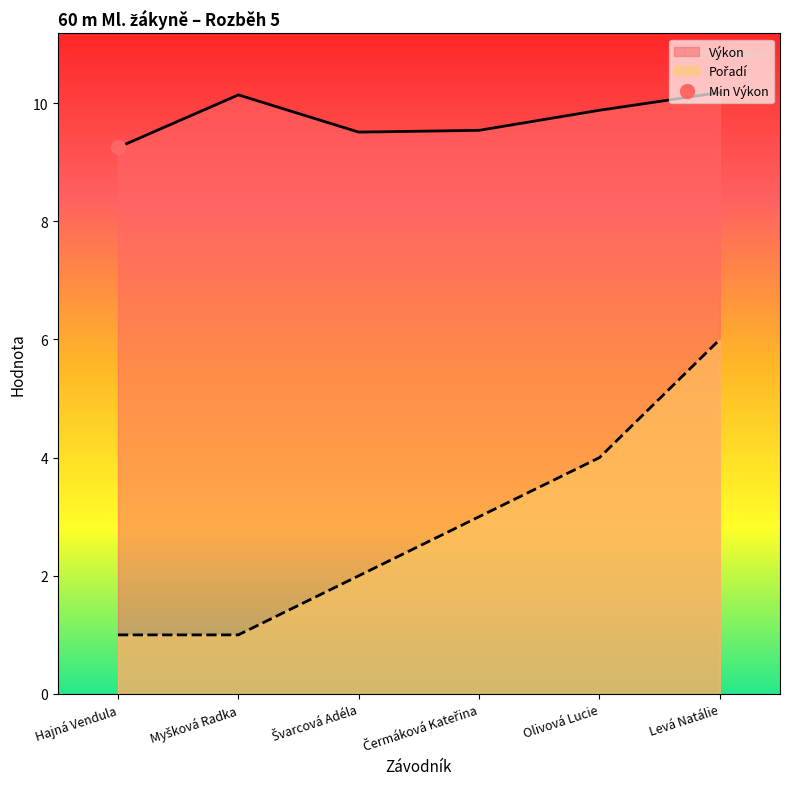

Is it true that Výkon equals 9.9 at Olivová Lucie?

True